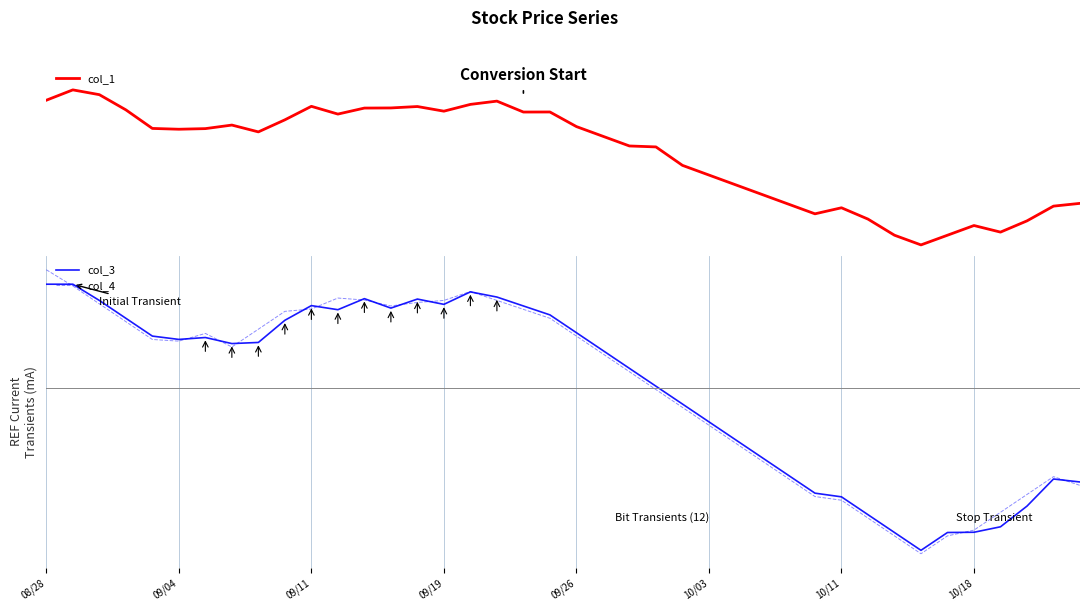

What is the spread (max minus min) of values at 23?

15058.8